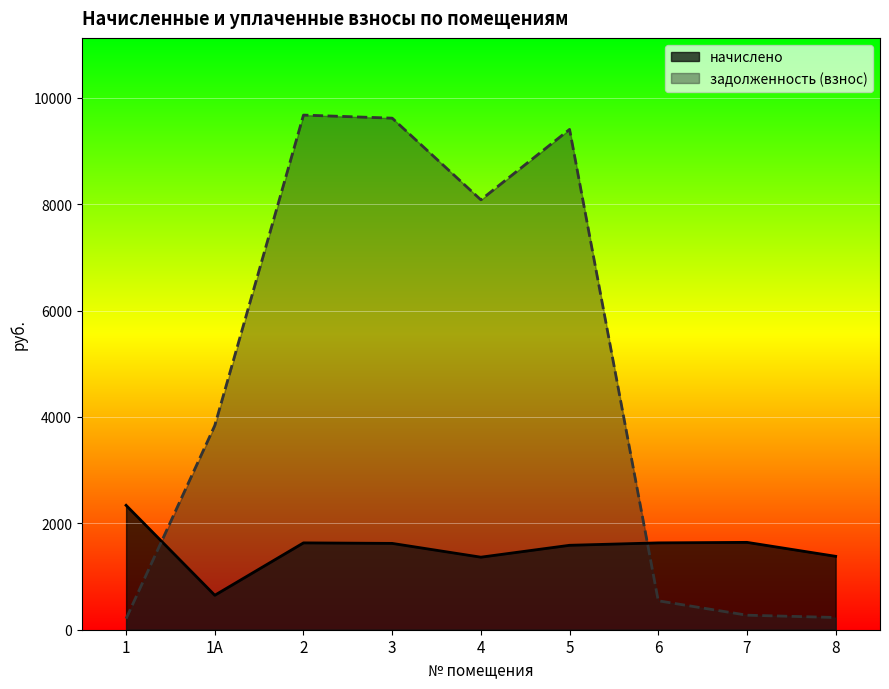

What is the maximum value for задолженность (взнос)?

9676.8